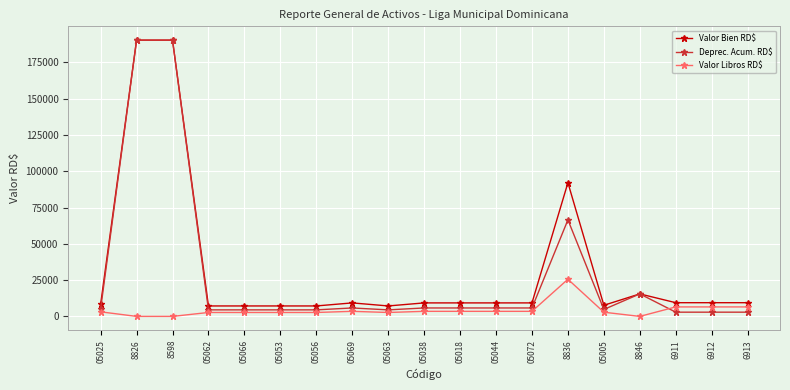

Rank the series by their average value, from highest to lowest.

Valor Bien RD$, Deprec. Acum. RD$, Valor Libros RD$